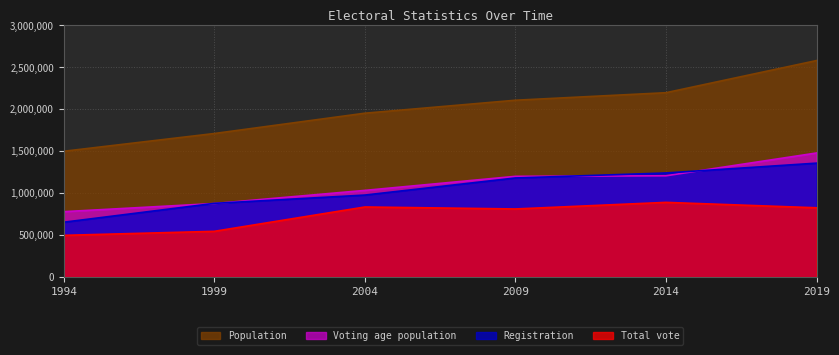

What is the sum of all Total vote values?

4407885